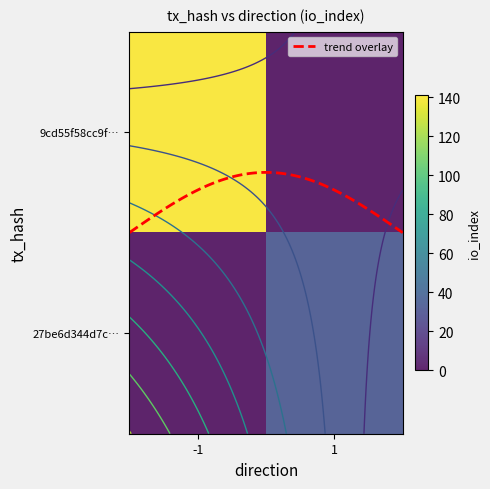

What is the spread (max minus min) of values at direction?

2